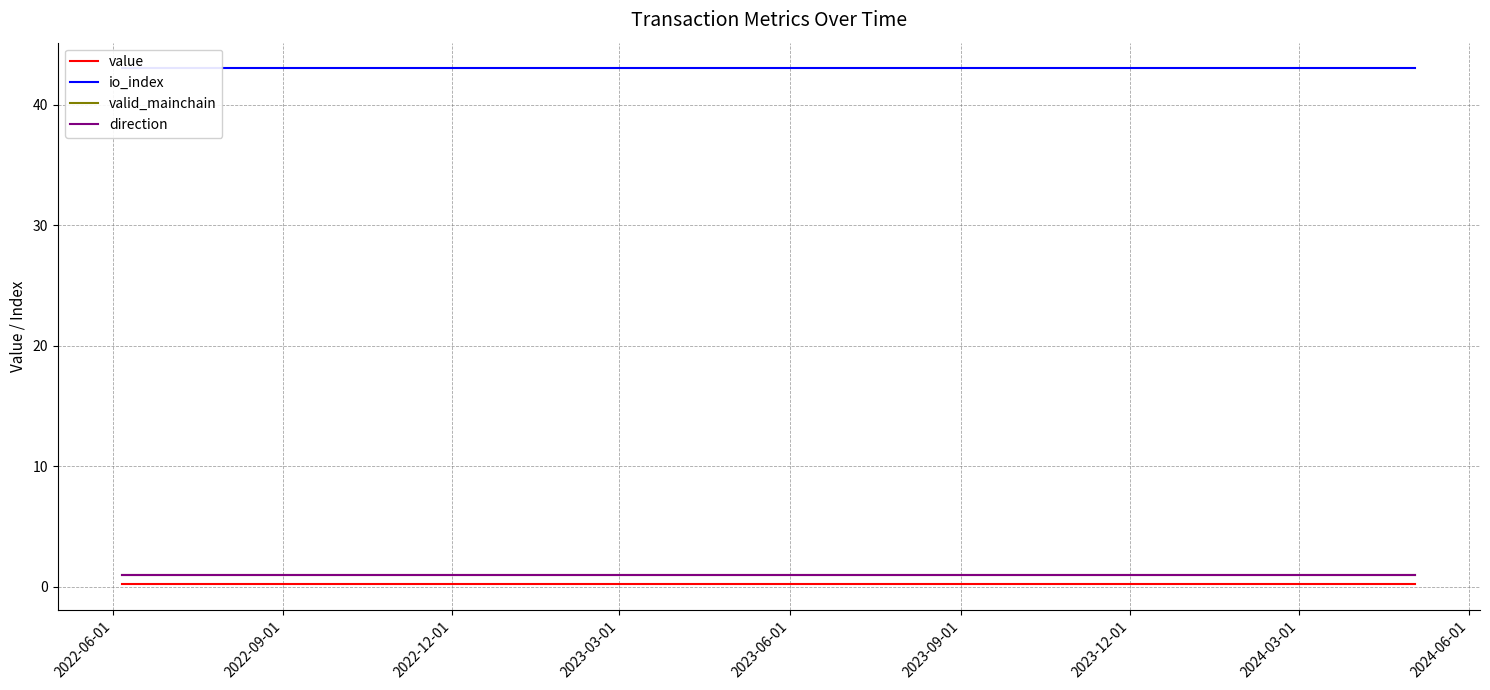

What is the sum of all valid_mainchain values?

24.0